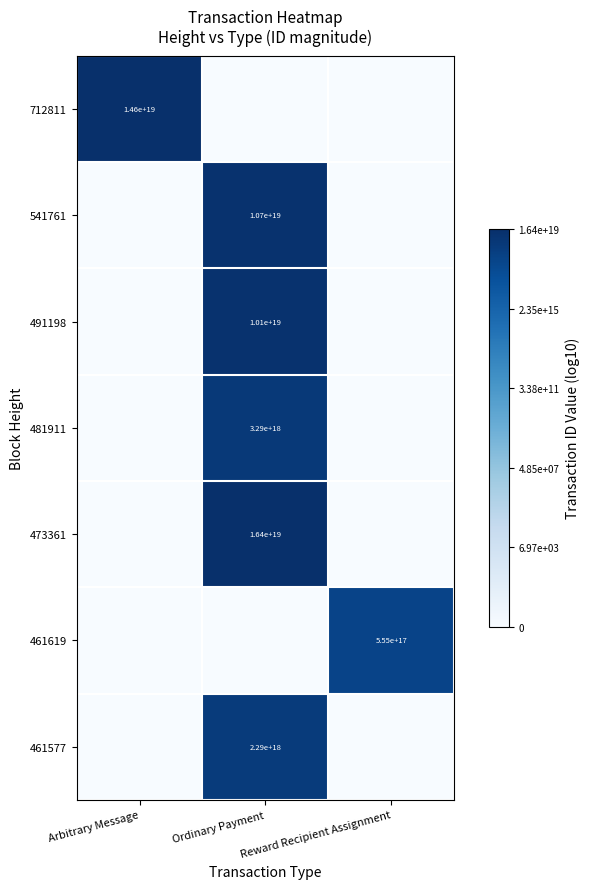

What is the total value across all series at Arbitrary Message?

19.2